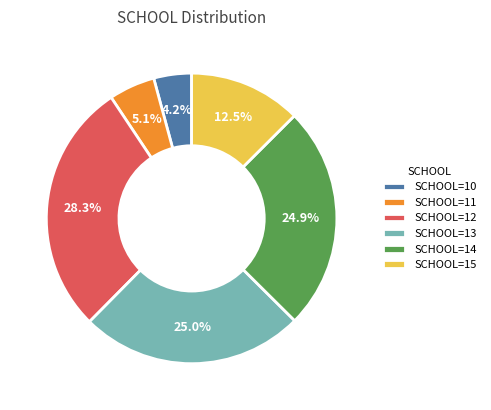

Approximately how many times larger is the value at SCHOOL=12 compared to SCHOOL=14?

1.1